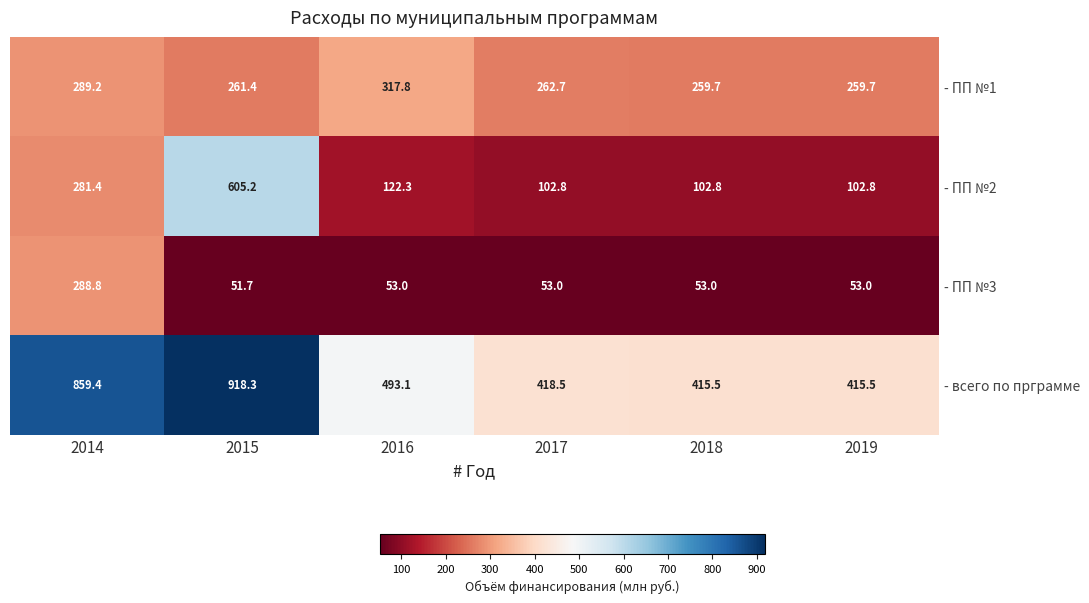

Reading left to right, list all the values displayed in this chart.

- ПП №1: 289.2	261.4	317.8	262.7	259.7	259.7
- ПП №2: 281.4	605.2	122.3	102.8	102.8	102.8
- ПП №3: 288.8	51.7	53.0	53.0	53.0	53.0
- всего по прграмме: 859.4	918.3	493.1	418.5	415.5	415.5